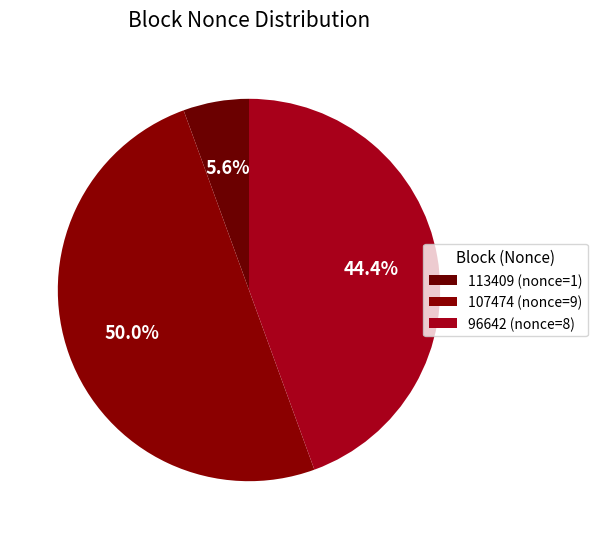

How many segments does this pie chart have?

3